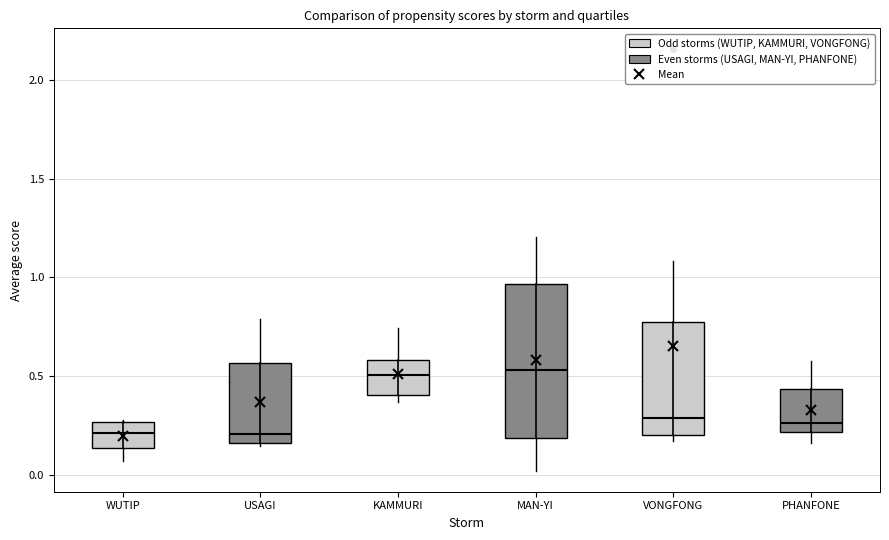

Where does the median line of the box for PHANFONE sit on the y-axis? The values are not printed on the chart, so give them approximately, as read against the axis.

0.25